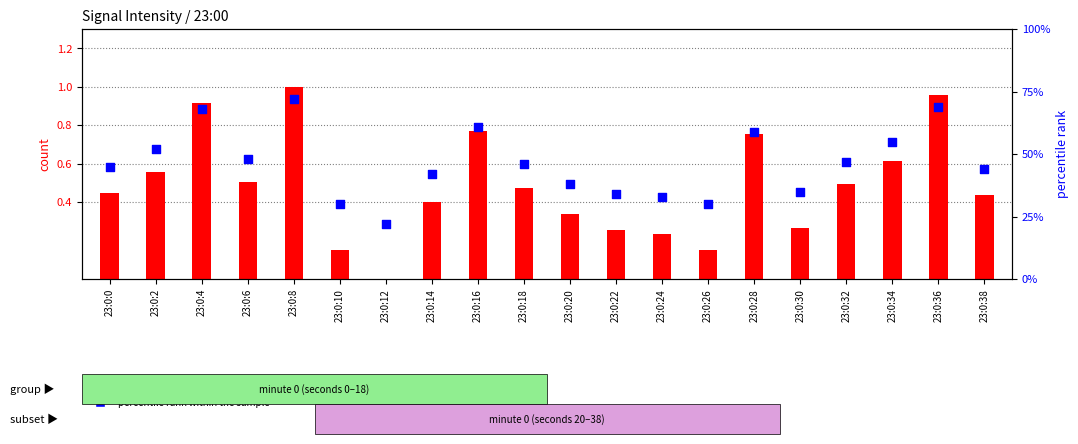

At which category is the sum across all series the highest?

23:0:8